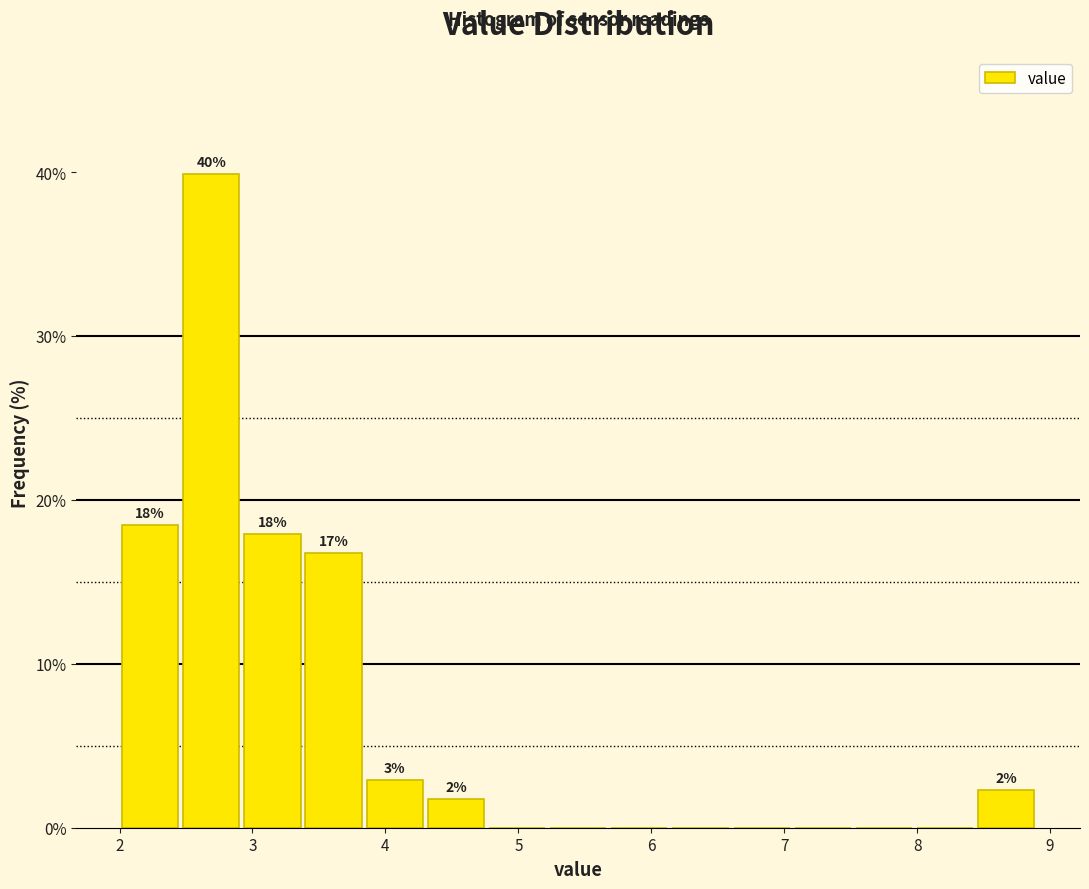

Which range on the x-axis has the tallest bar?

2.46 to 2.92